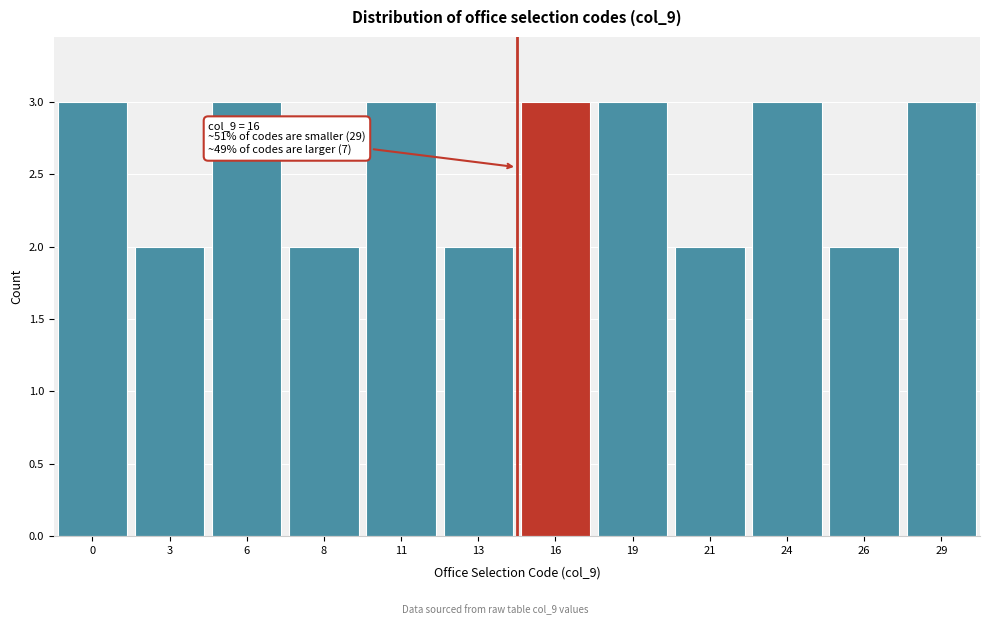

Reading left to right, list all the values displayed in this chart.

3	2	3	2	3	2	3	3	2	3	2	3